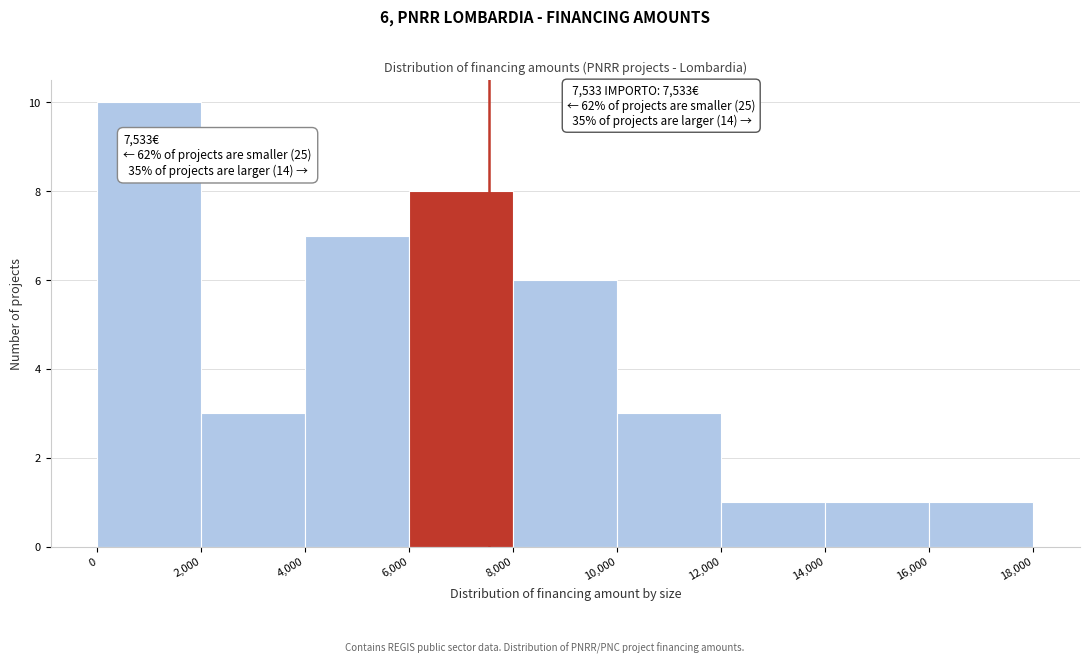

Which range on the x-axis has the tallest bar?

0 to 2,000